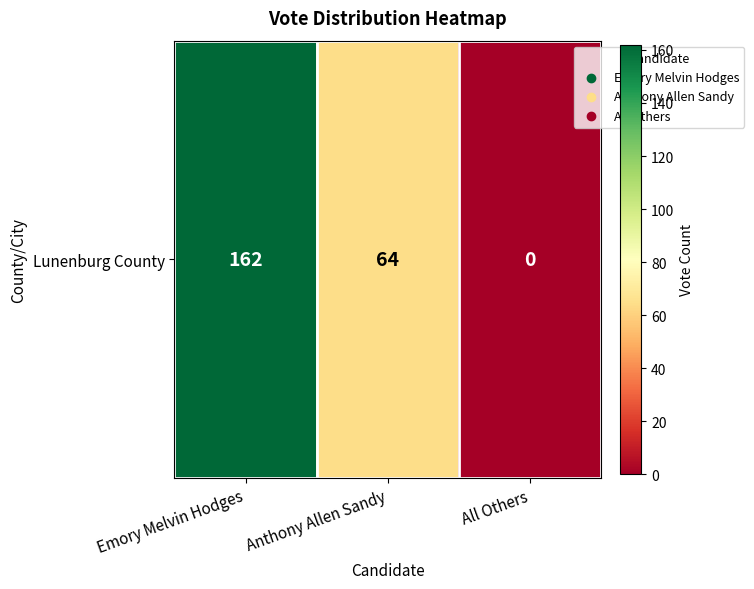

List the labels in order of value, smallest first.

All Others, Anthony Allen Sandy, Emory Melvin Hodges